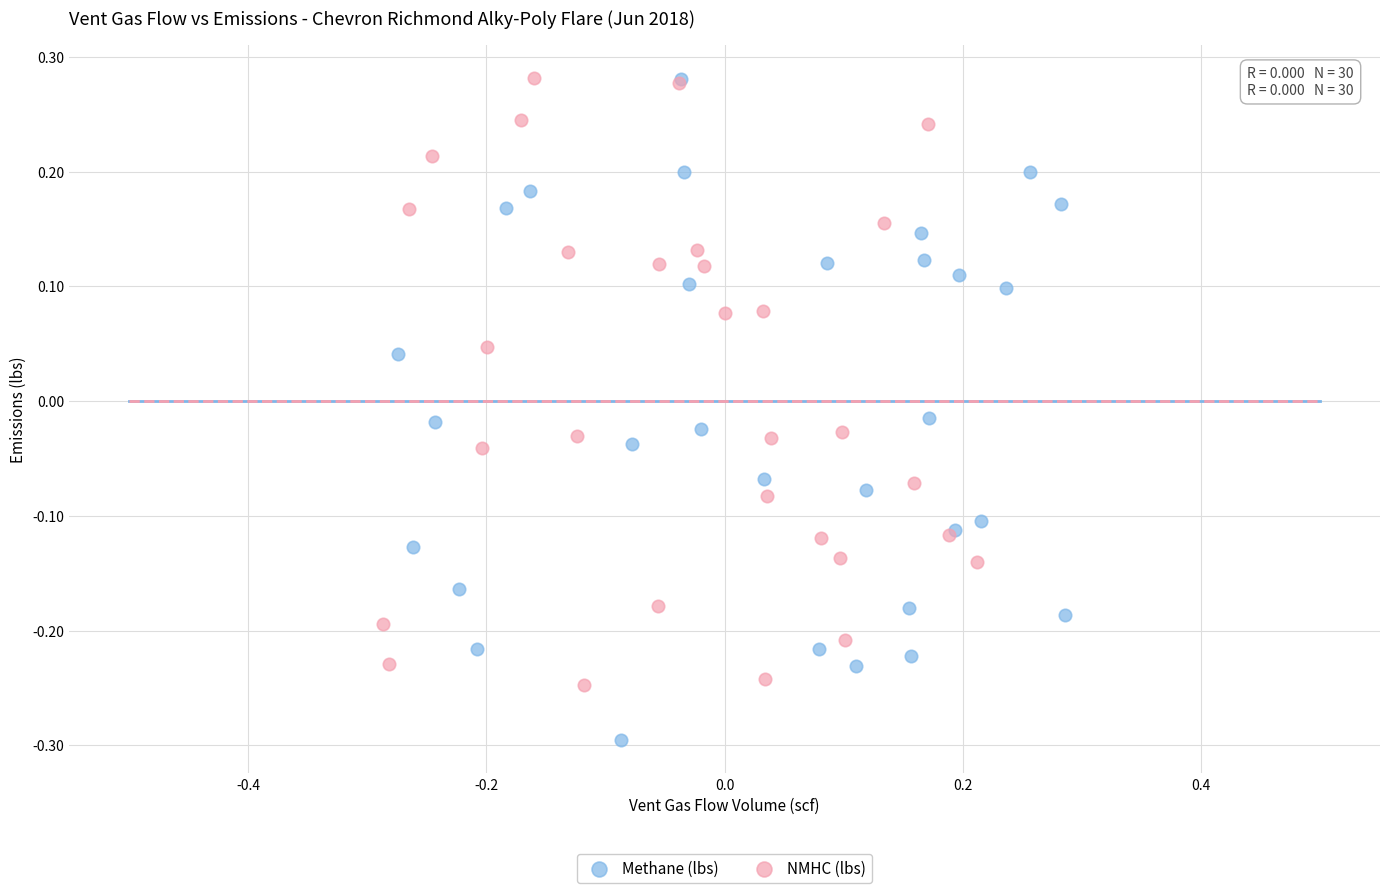

Which series has the largest Y range (max minus min)?

Methane (lbs)